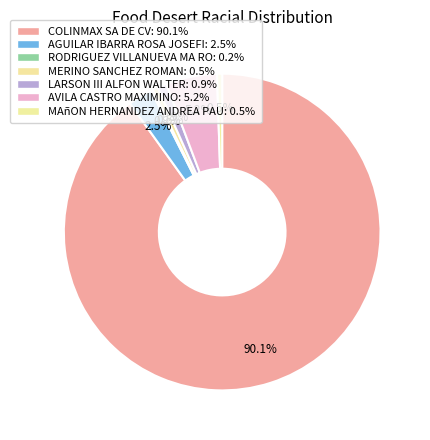

What is the ratio of the value at MERINO SANCHEZ ROMAN to the value at LARSON III ALFON WALTER?

0.6